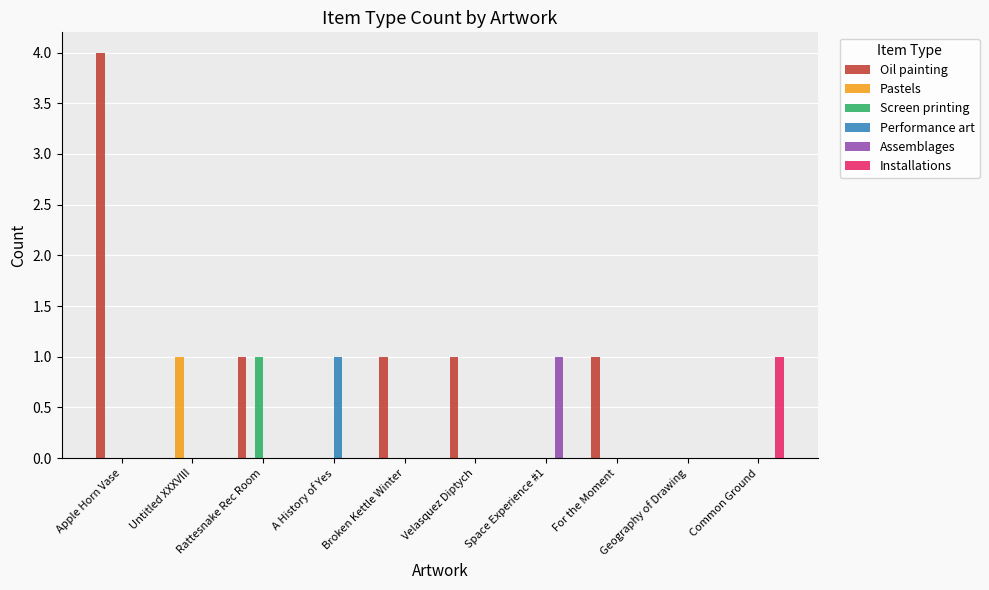

How many groups of bars are there?

10